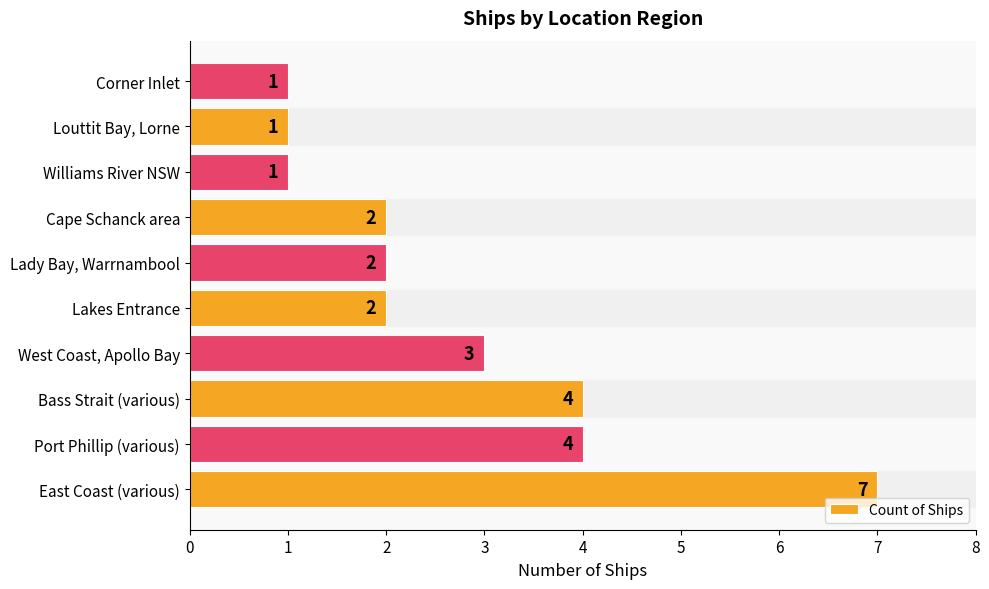

What is the difference between the maximum and minimum values?

6